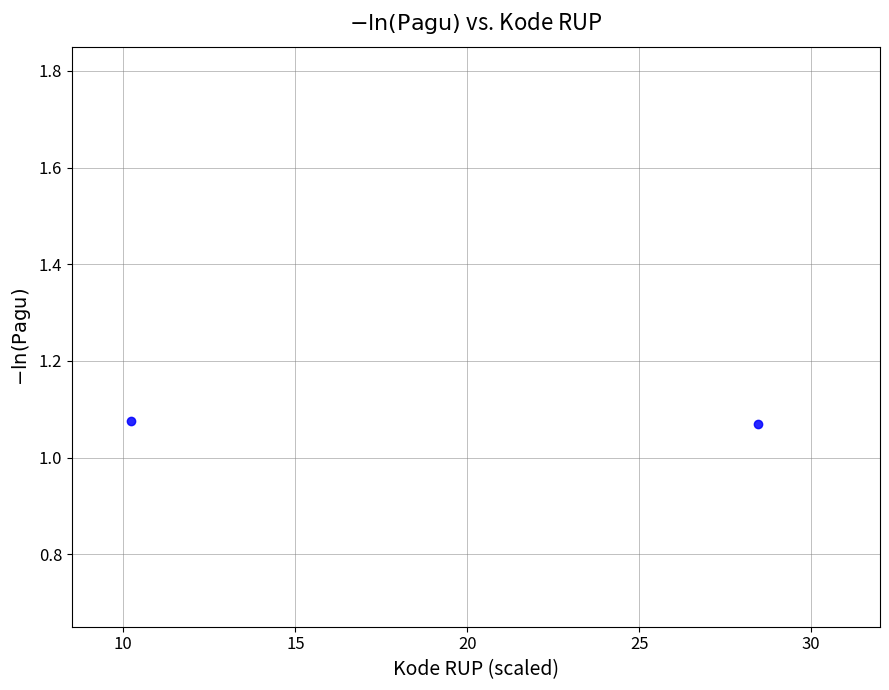

What is the range of X values (max minus min)?

18.2